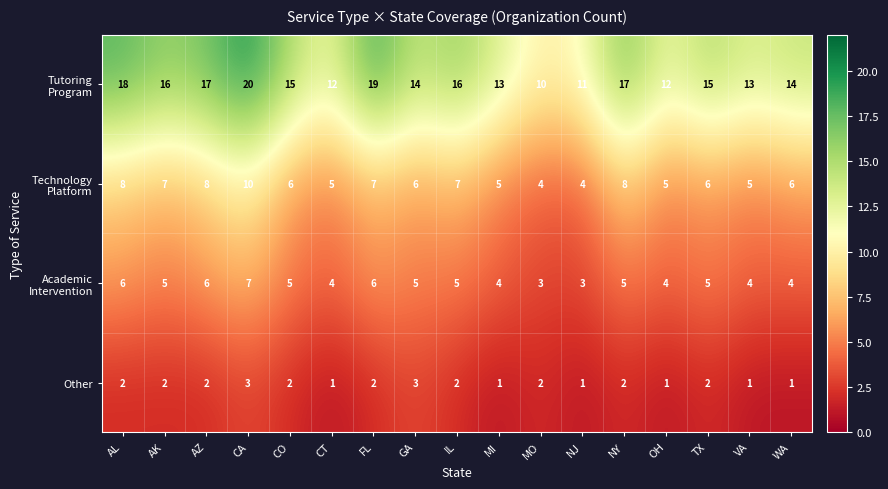

Count the Other values in the range 1 to 2.

15